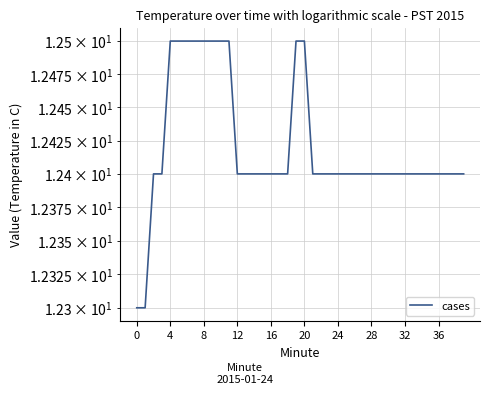

What is the minimum value shown in the chart?

12.3